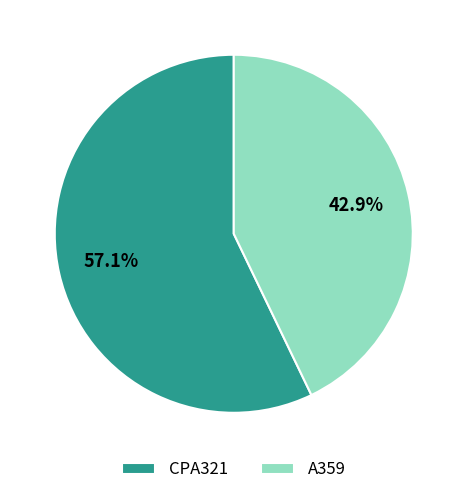

How many slices are in this pie chart?

2